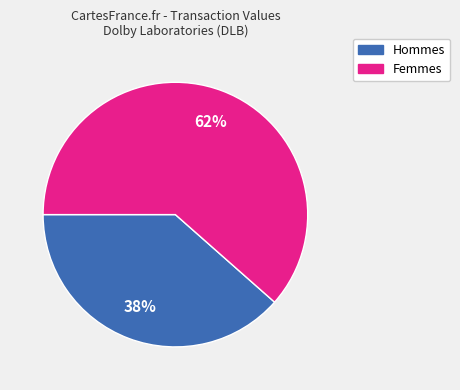

To the nearest percent, what is the average slice percentage?

50%